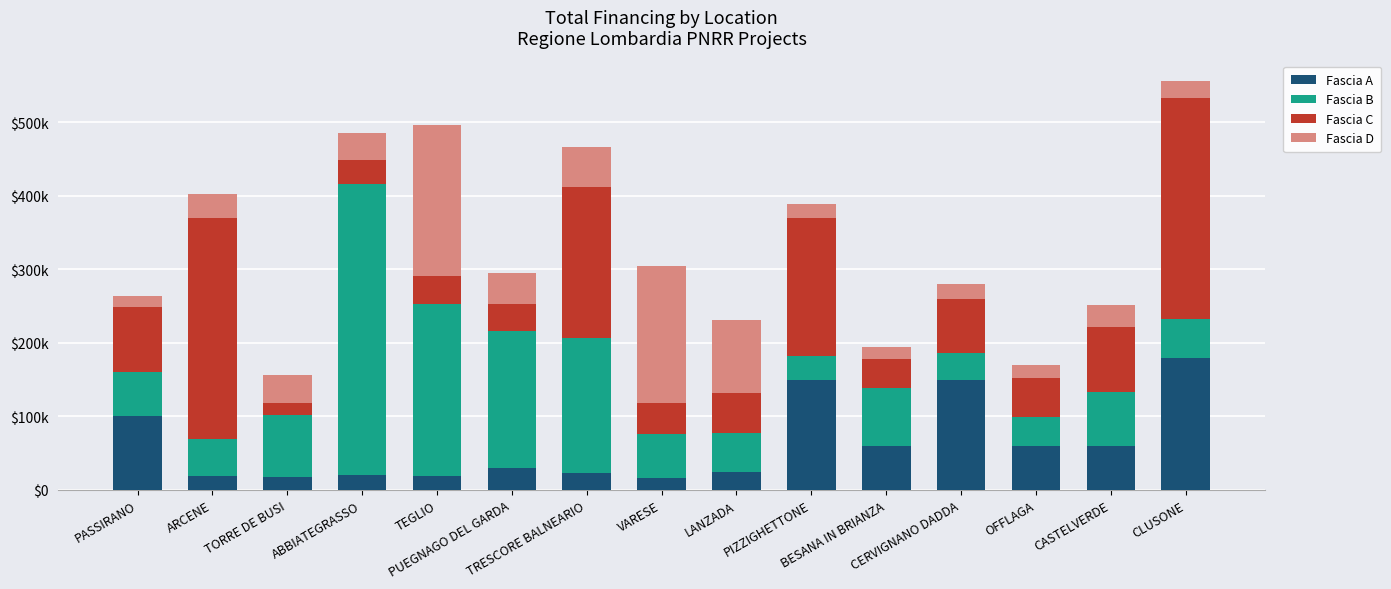

Are the bars grouped side by side (vs. stacked)?

No